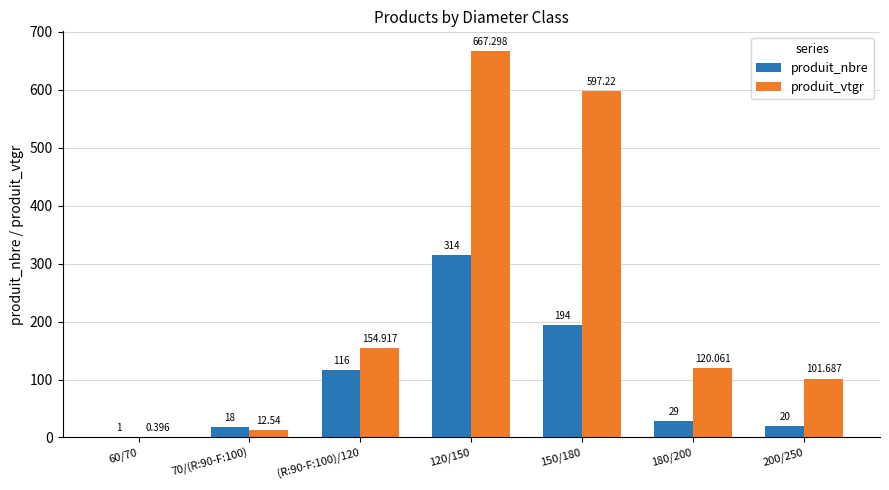

What is the average value of the produit_vtgr series?

236.3